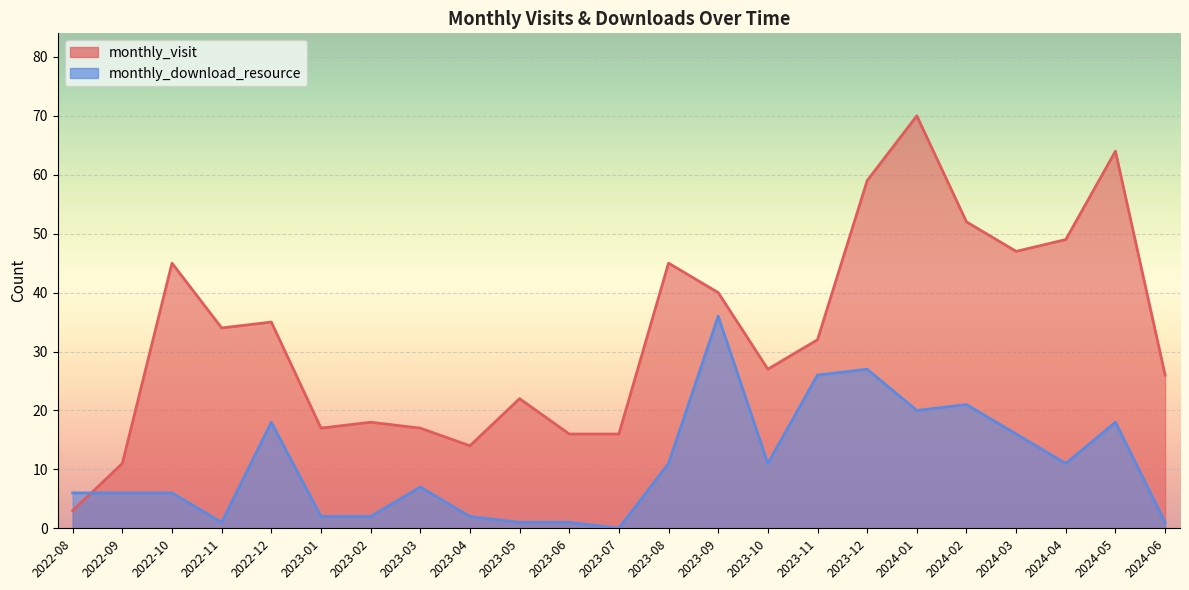

At which category does the chart reach its peak across all series?

2024-01